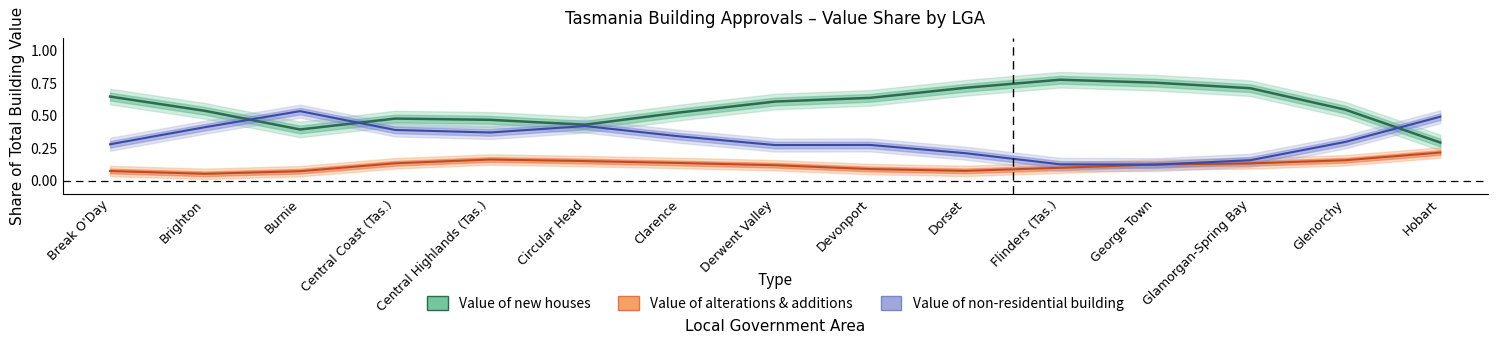

At which label is Value of alterations & additions closest to 0?

Brighton